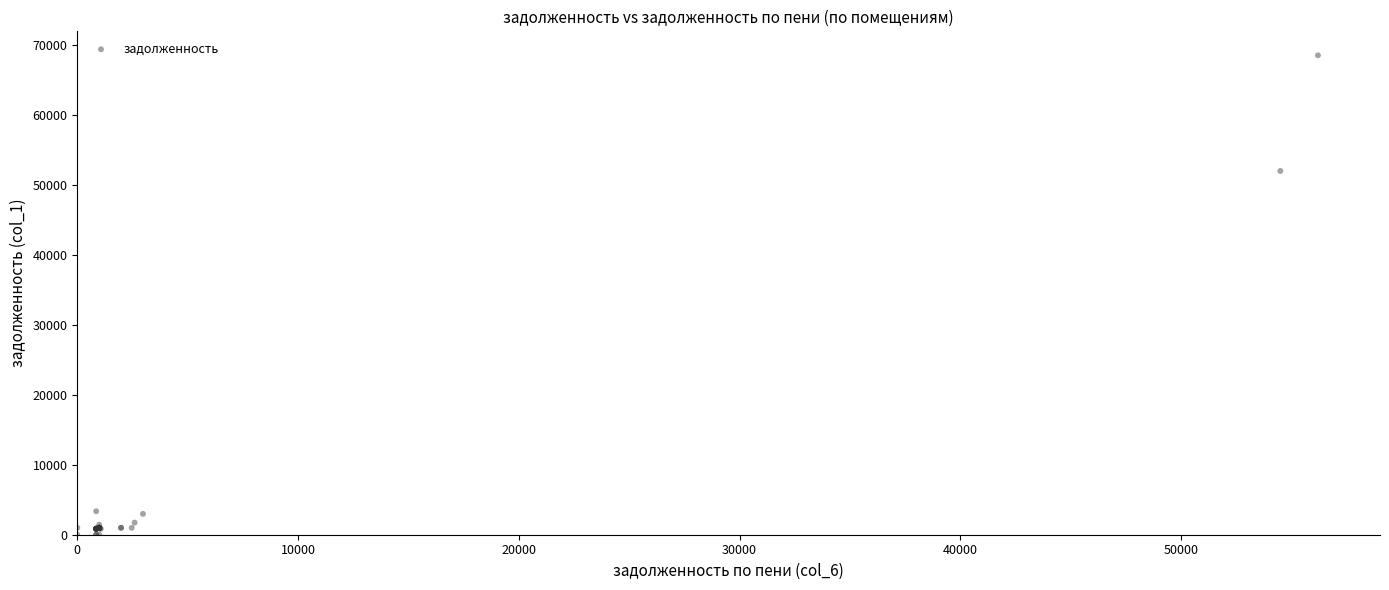

What Y value in the scatter plot is closest to 34229?

51941.3